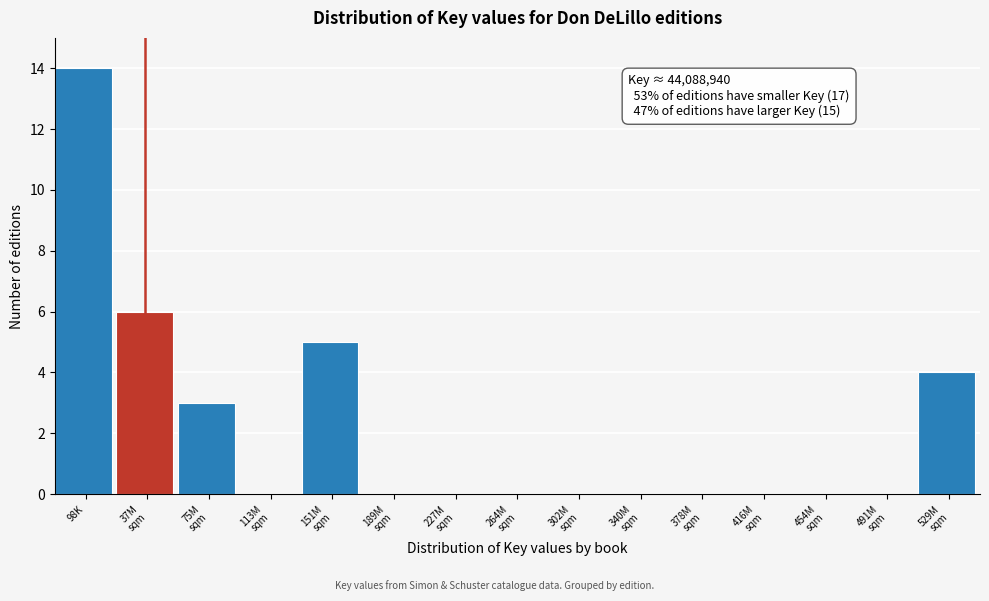

True or false: the data shows 14 at 98K.

True